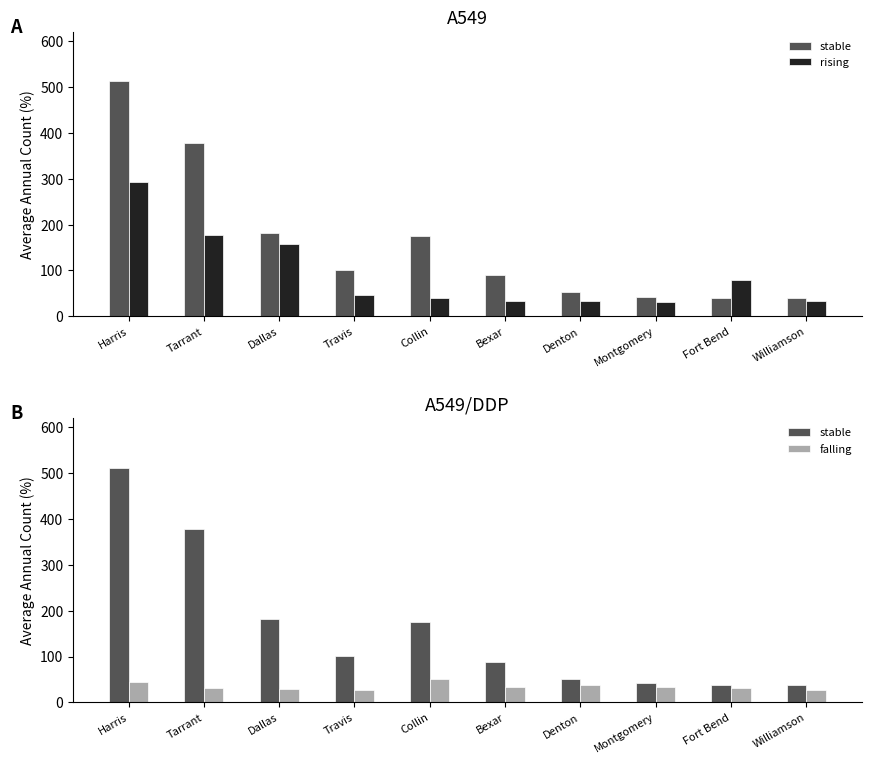

At how many categories does at least one series exceed 511?

1